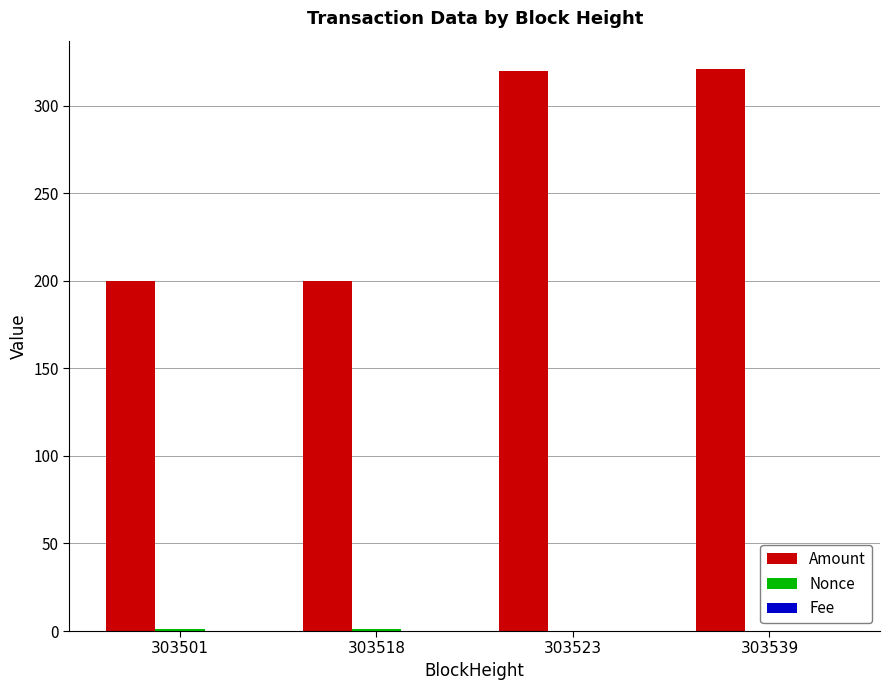

What is the sum of all Amount values?

1040.8